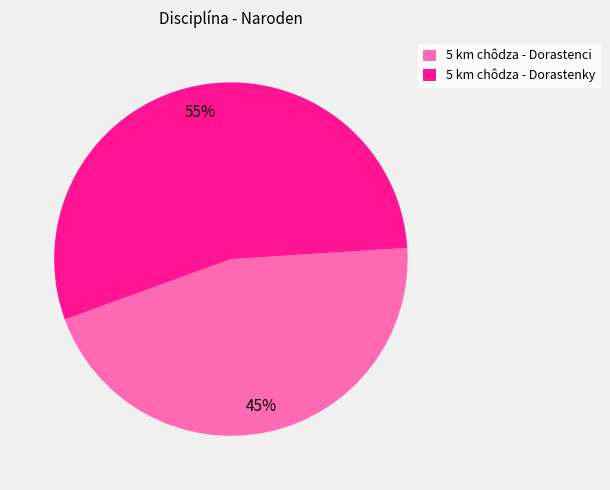

True or false: 5 km chôdza - Dorastenci accounts for 31% of the total.

False